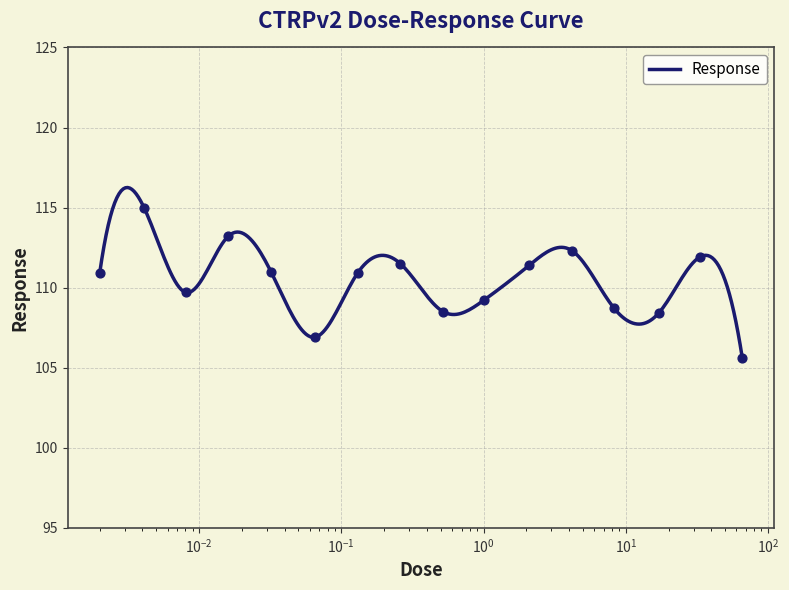

What is the change in value from 0.0041 to 0.52?

-6.5